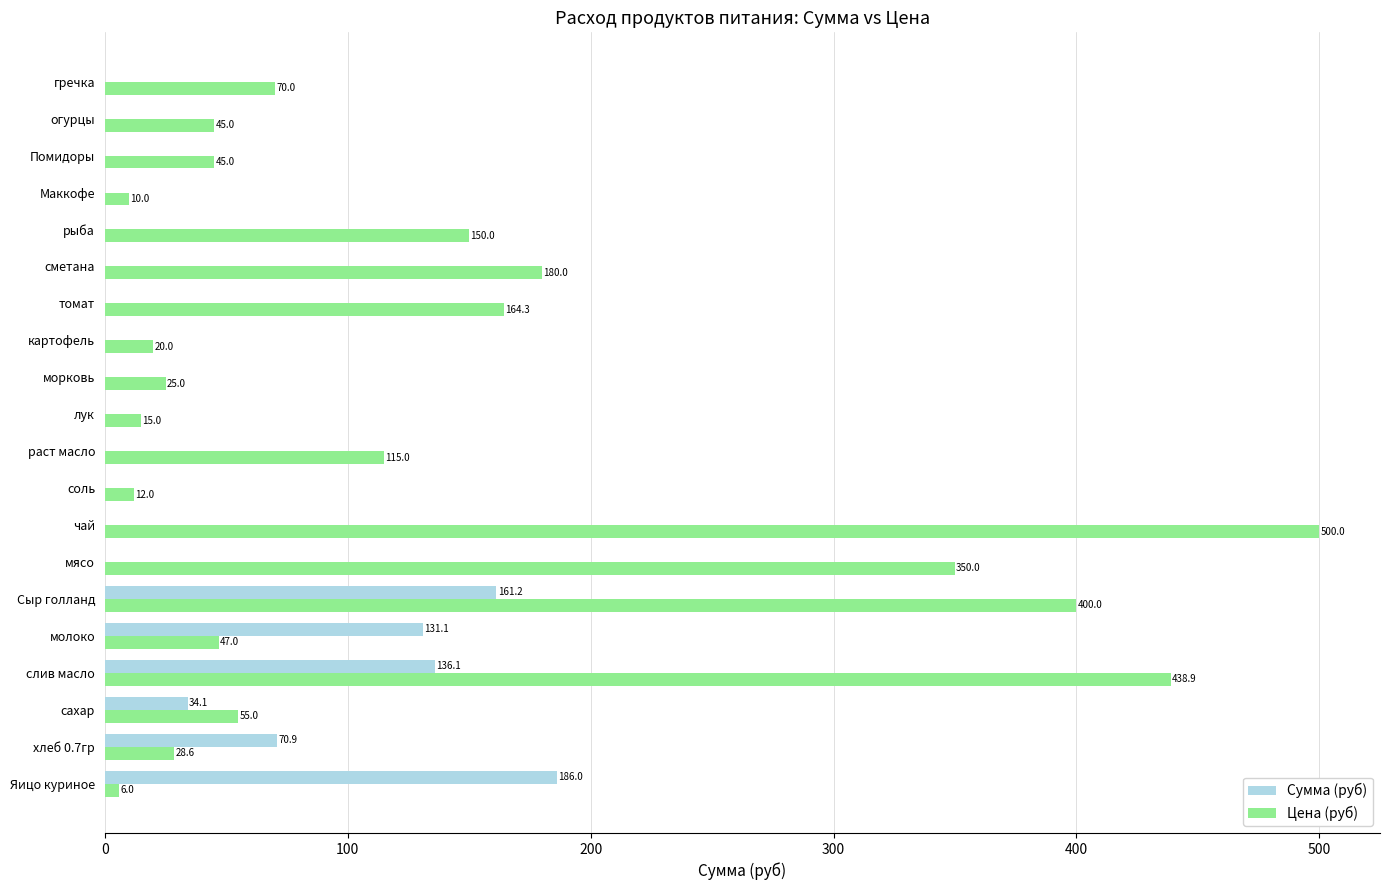

Between молоко and гречка, which series saw the biggest shift?

Сумма (руб)